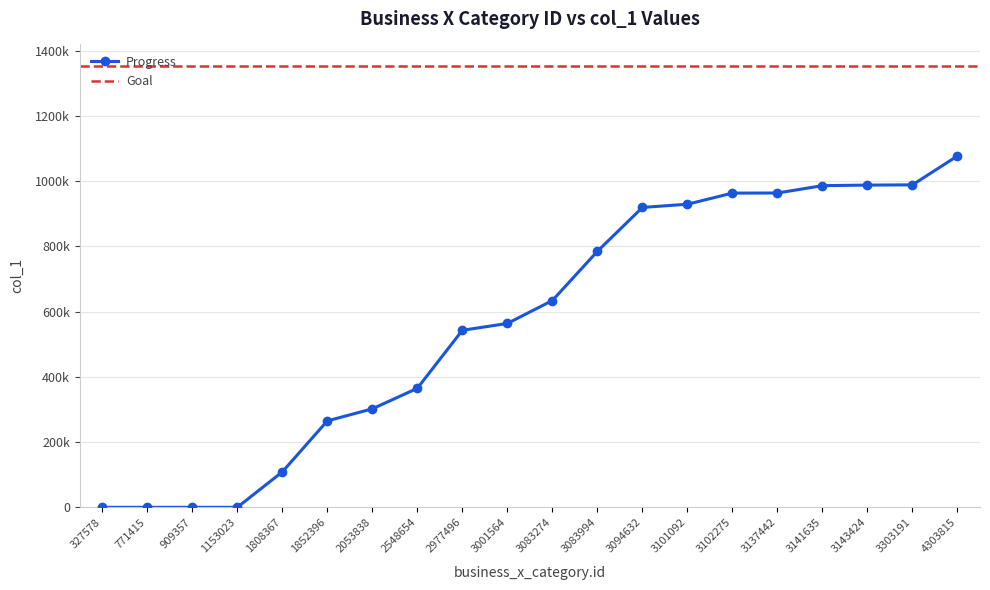

Reading left to right, list all the values displayed in this chart.

0	0	0	0	108565	265010	301999	364902	542750	563780	634065	784869	919469	929342	963418	963743	986258	987989	988751	1077414